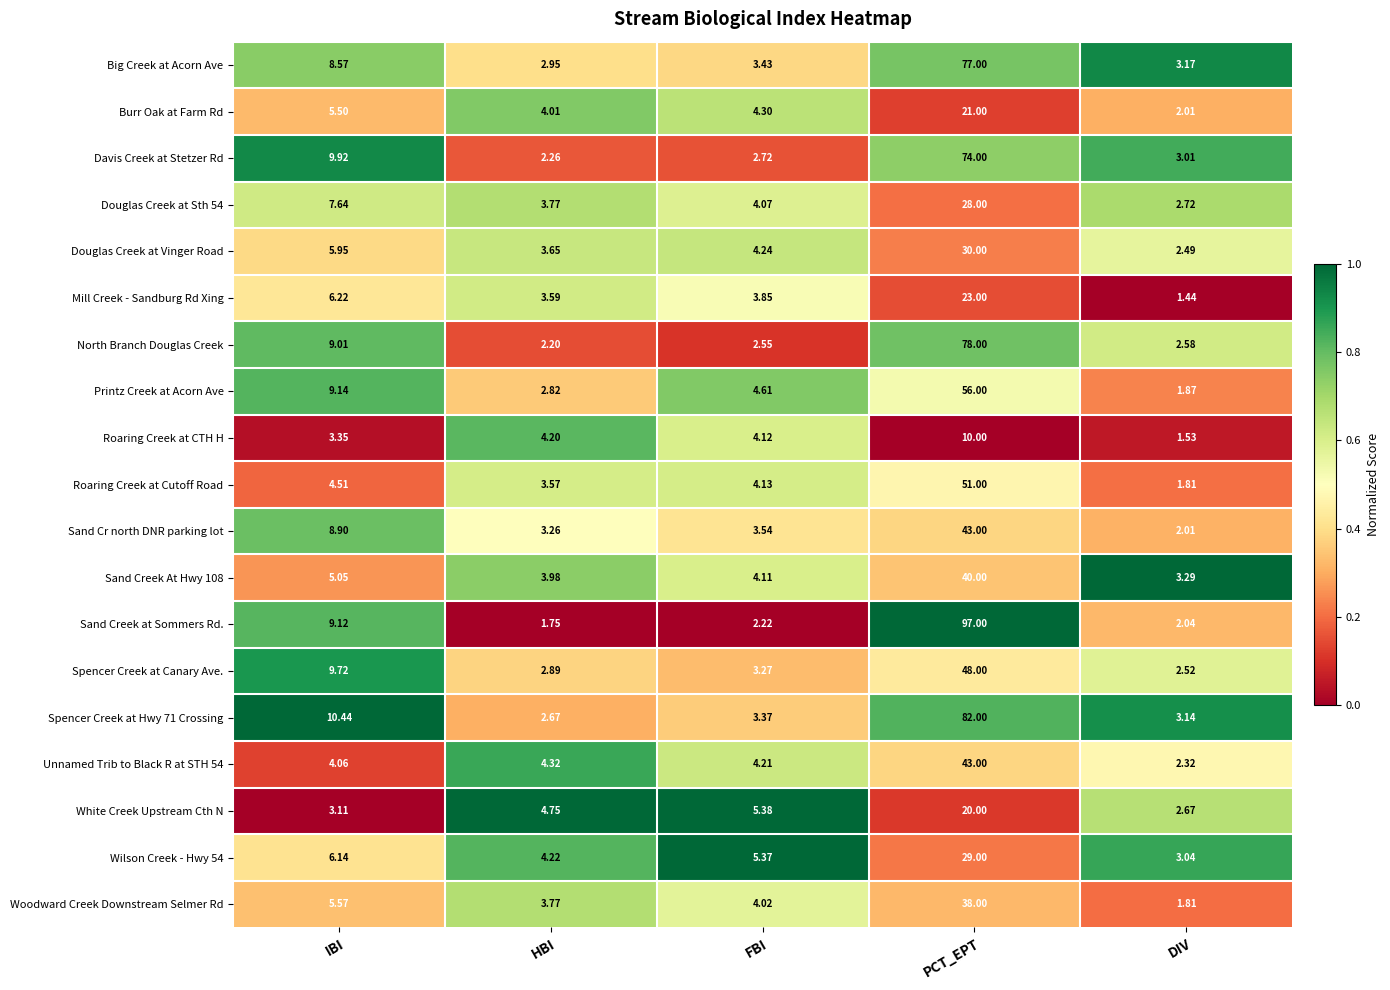

List the labels in order of Unnamed Trib to Black R at STH 54 value, largest first.

PCT_EPT, HBI, FBI, IBI, DIV